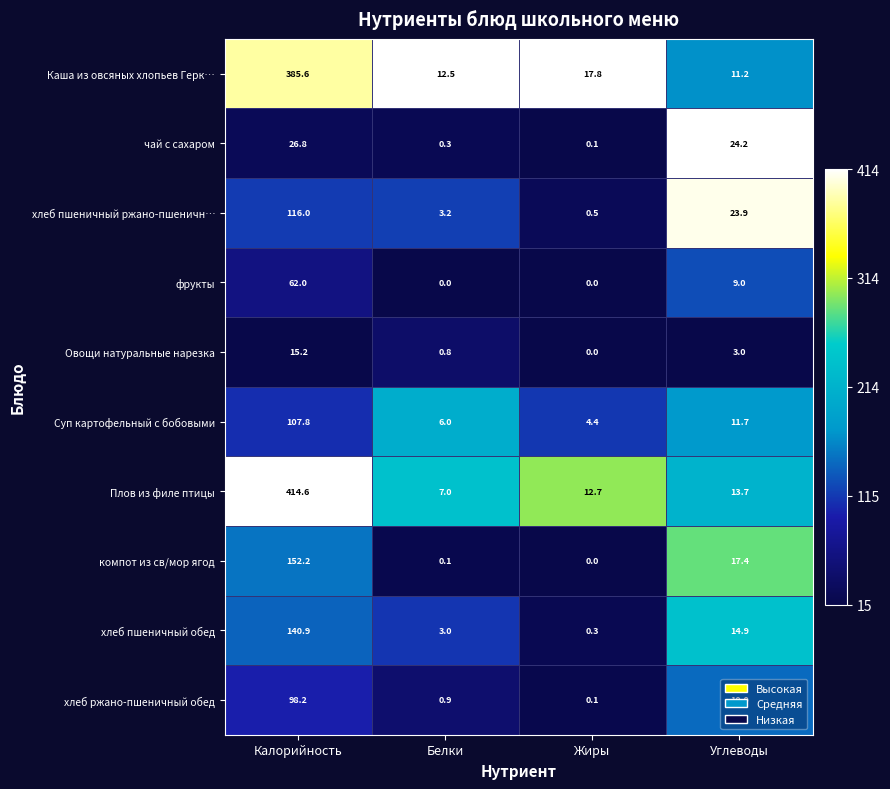

Which label corresponds to the largest value in the chart?

Калорийность